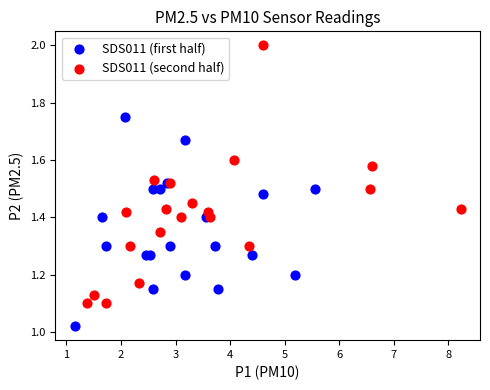

Which series has the widest spread of Y values?

SDS011 (second half)